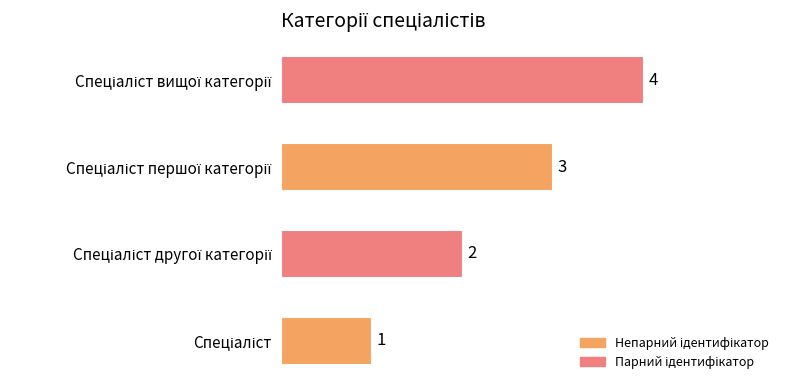

What is the sum of all values?

10